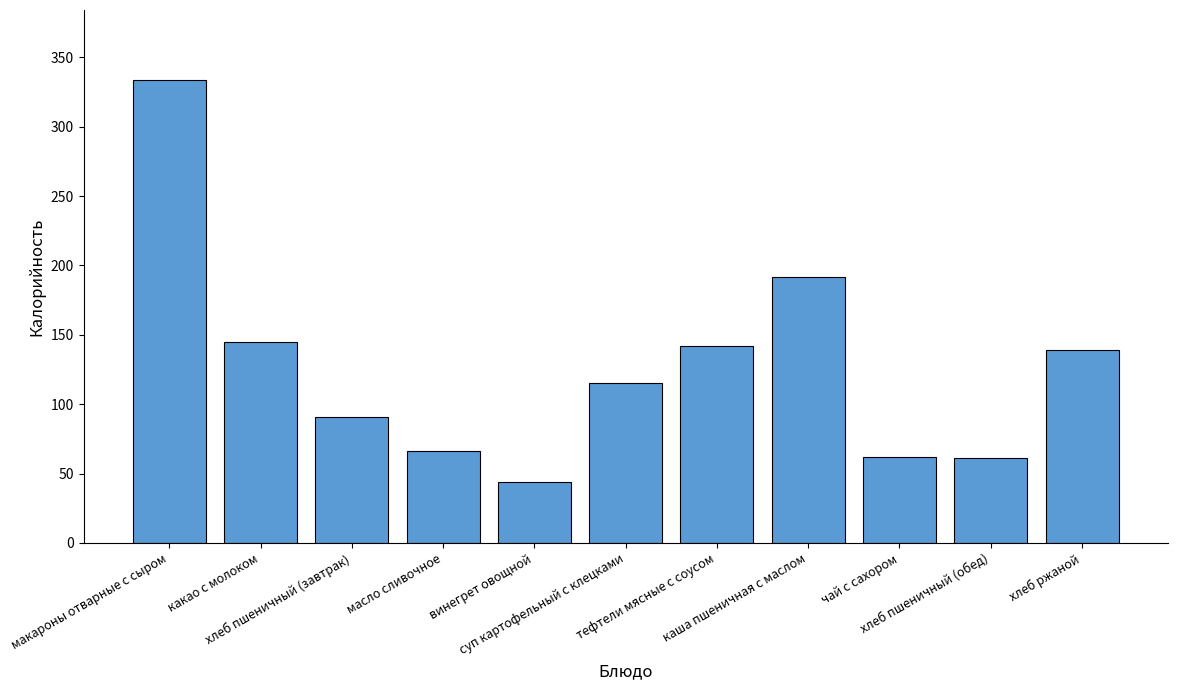

What position from the right is хлеб ржаной?

1